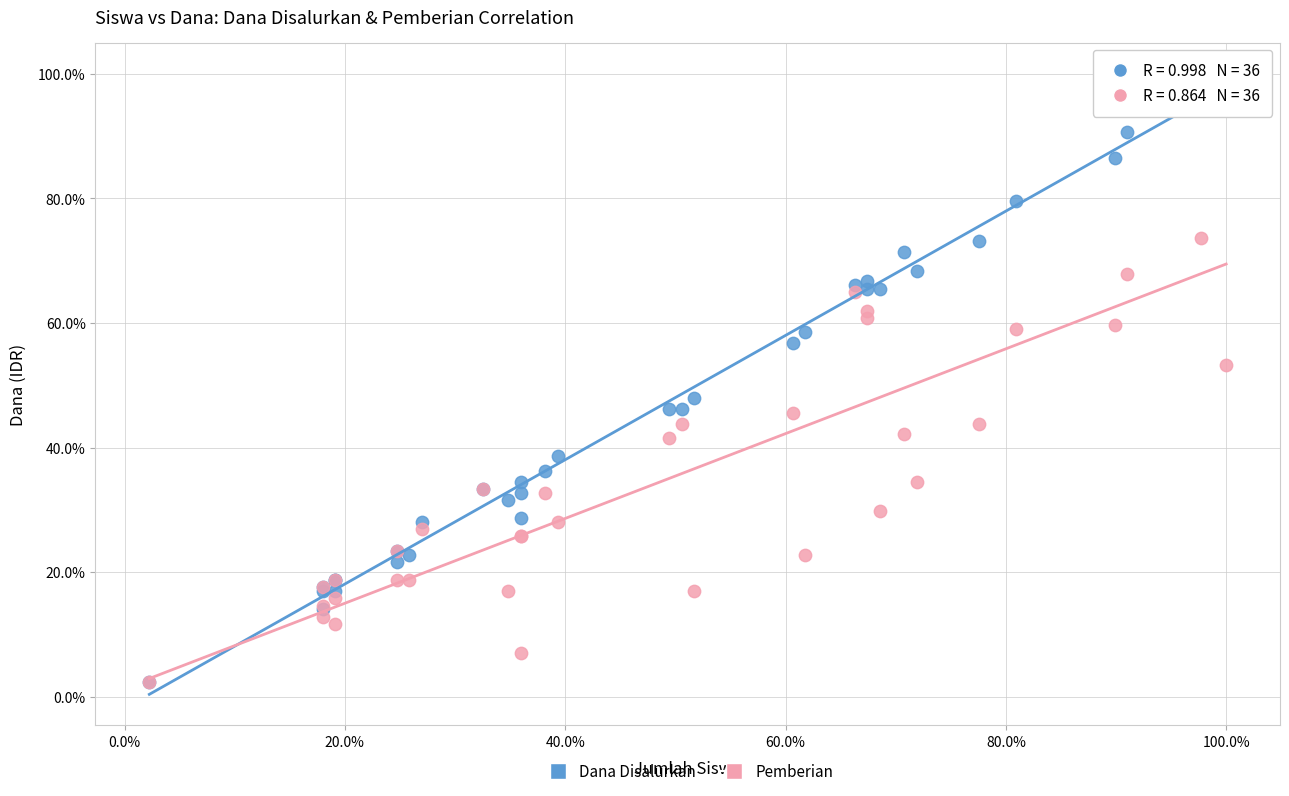

Which series has the widest spread of Y values?

Dana Disalurkan